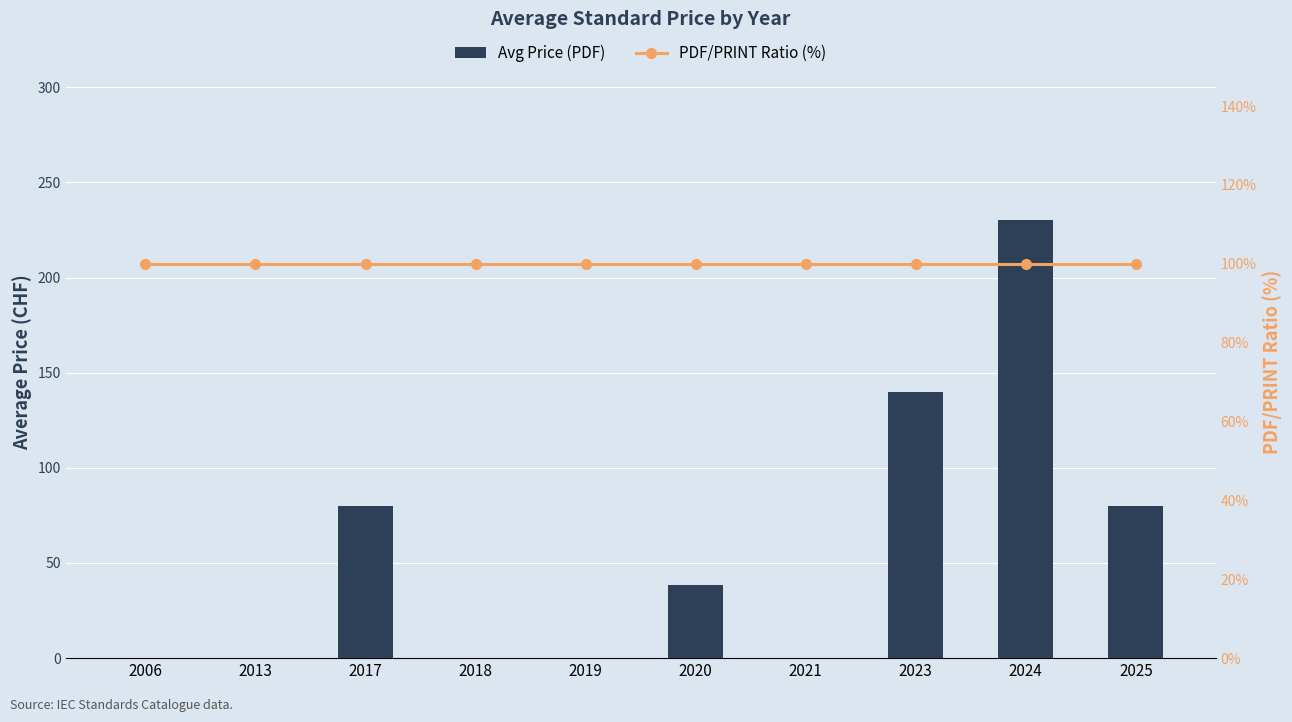

What is the difference between the Avg Price (PDF) values at 2025 and 2018?

80.0